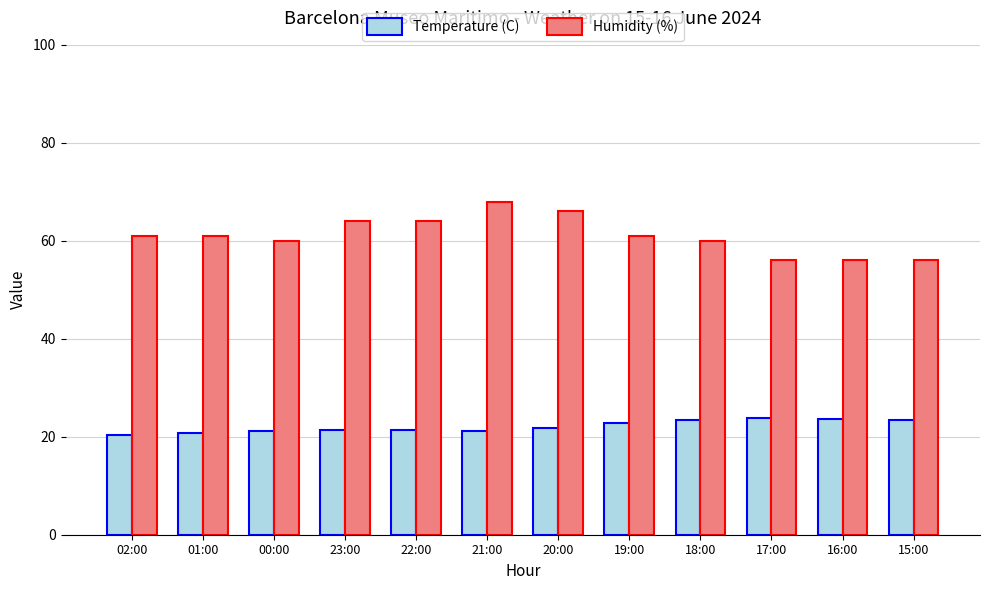

At which category does the chart reach its peak across all series?

21:00